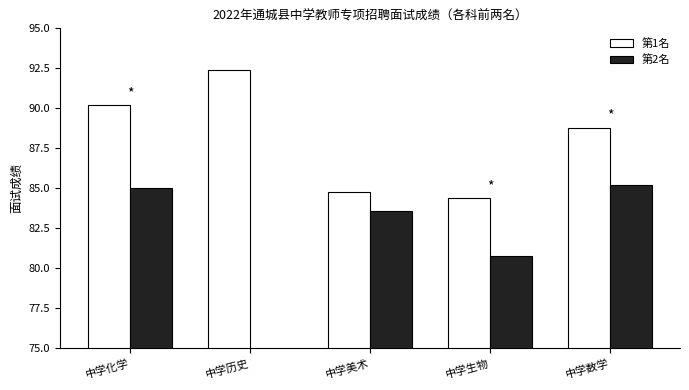

At 中学历史, list the series in order from smallest to largest.

第1名, 第2名